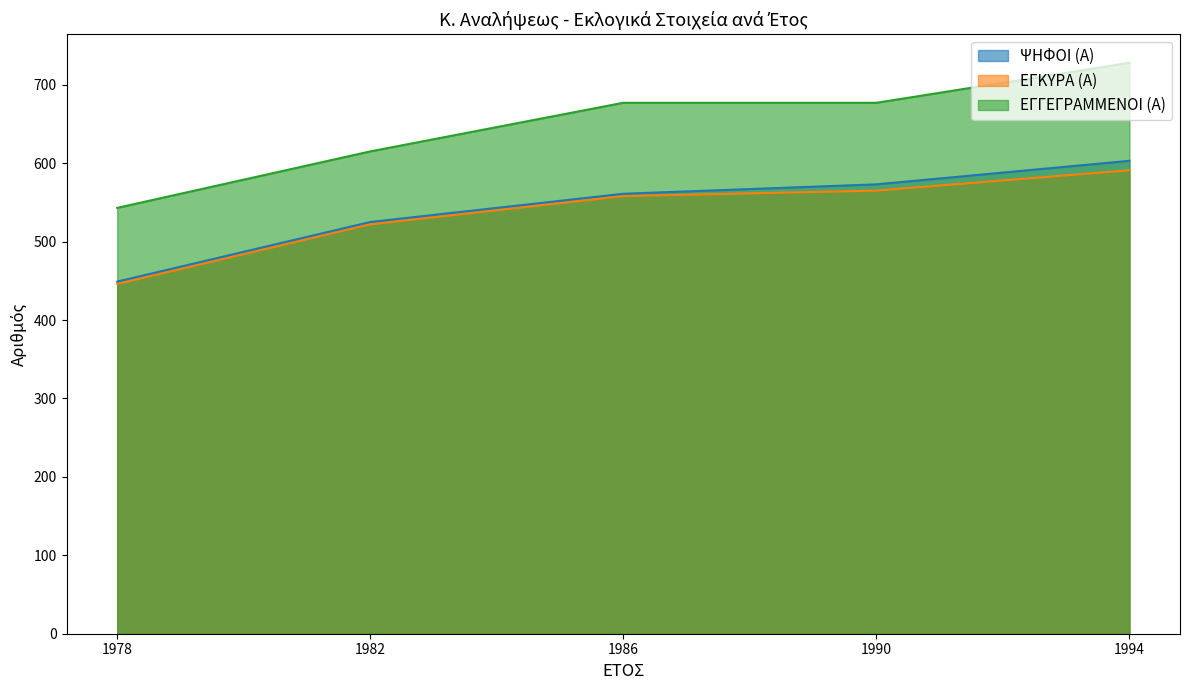

List the series in order of their peak value, lowest first.

ΕΓΚΥΡΑ (Α), ΨΗΦΟΙ (Α), ΕΓΓΕΓΡΑΜΜΕΝΟΙ (Α)